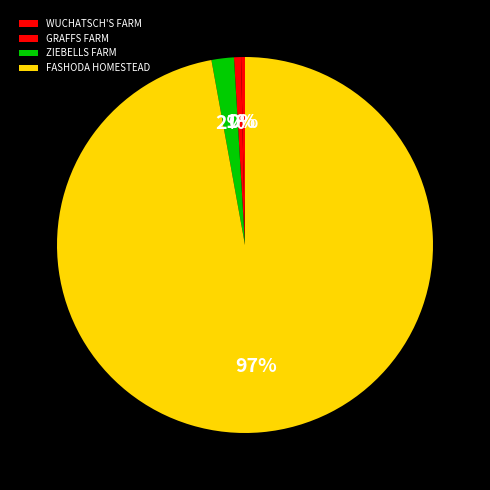

How many slices are in this pie chart?

4